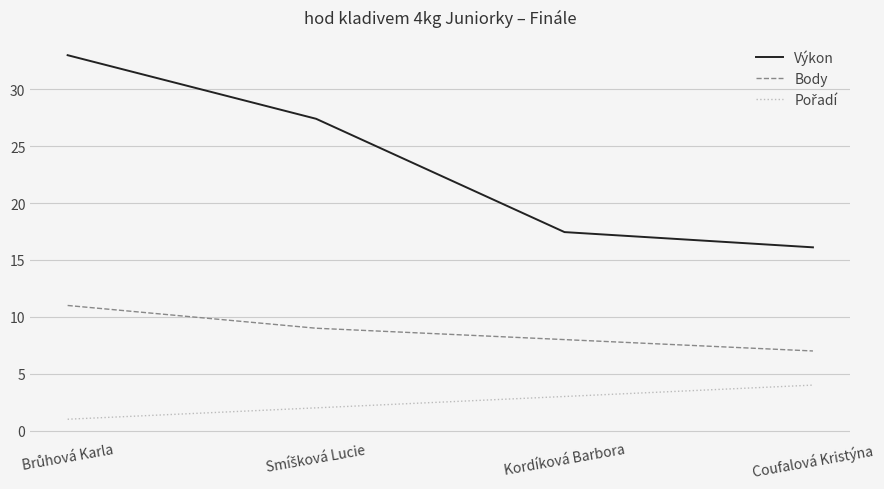

Which series has the largest range (max minus min)?

Výkon